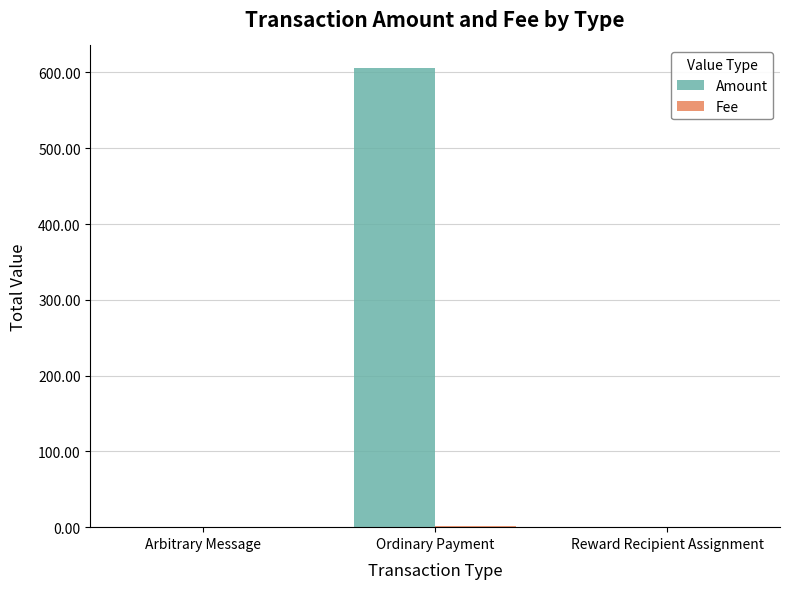

Which series changed the most between Arbitrary Message and Ordinary Payment?

Amount